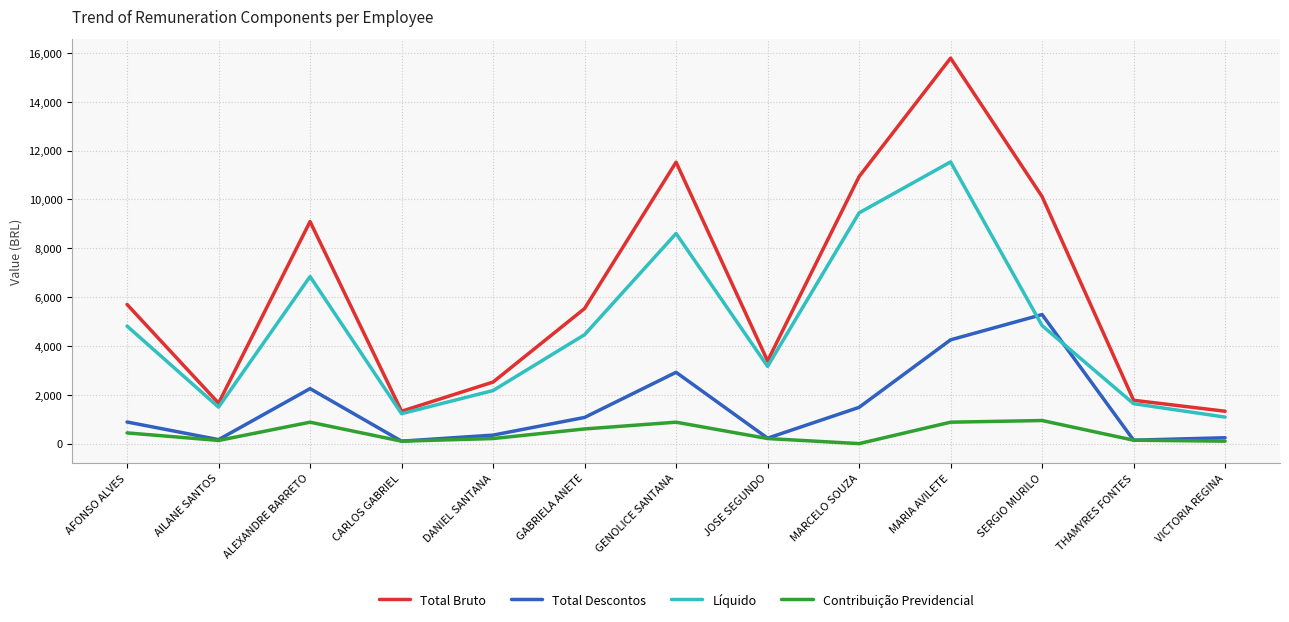

At which category does Contribuição Previdencial reach its first local peak?

ALEXANDRE BARRETO